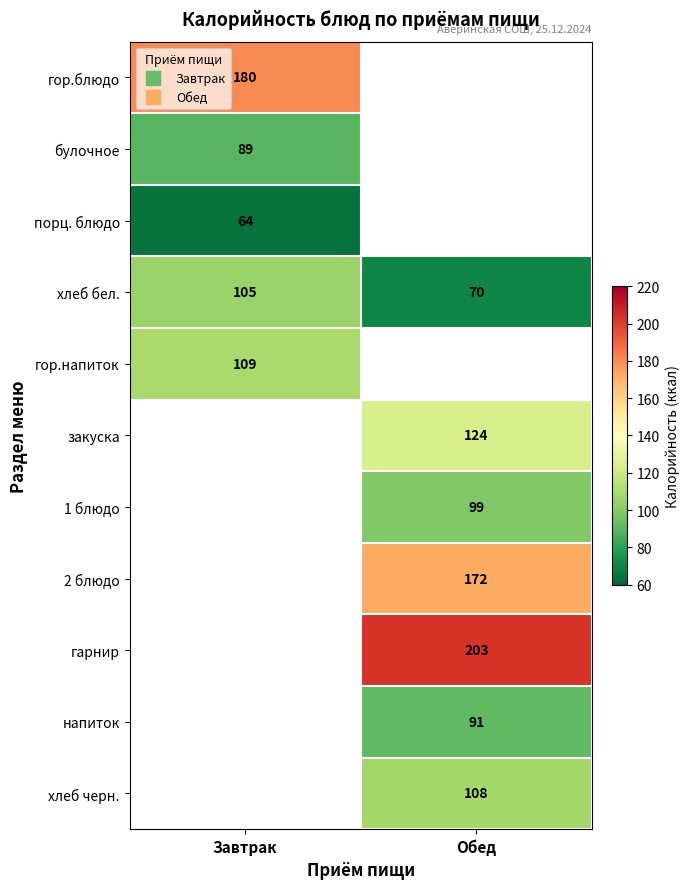

Which label corresponds to the smallest value in the chart?

Завтрак